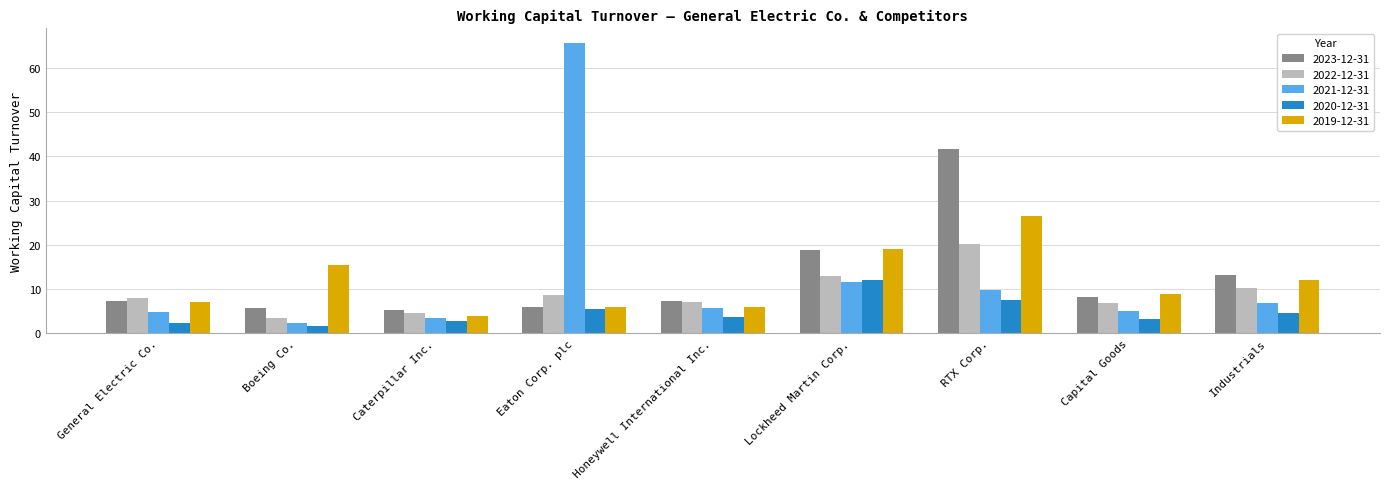

What is the difference between the 2019-12-31 values at Capital Goods and RTX Corp.?

17.5